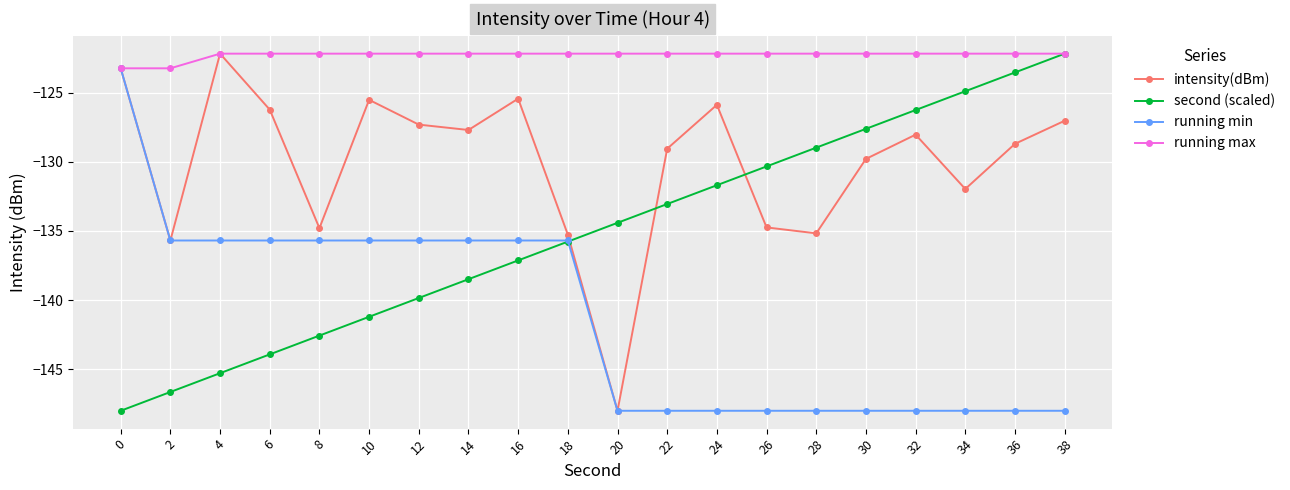

What is the difference between the intensity(dBm) values at 24 and 14?

1.8